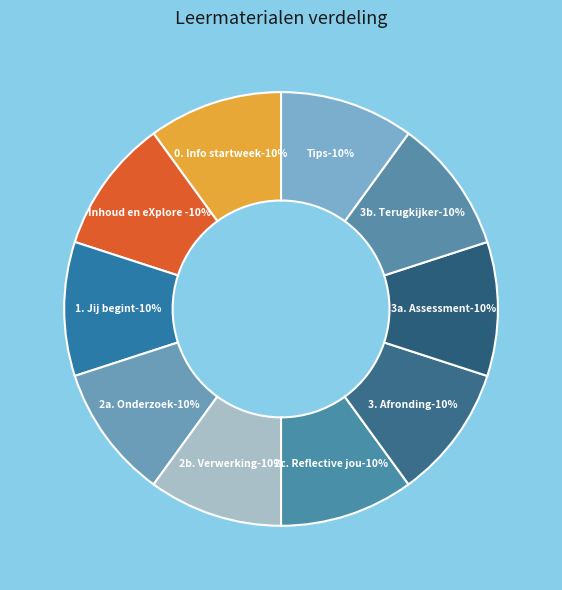

Does 3a. Assessment represent more than half of the total?

No